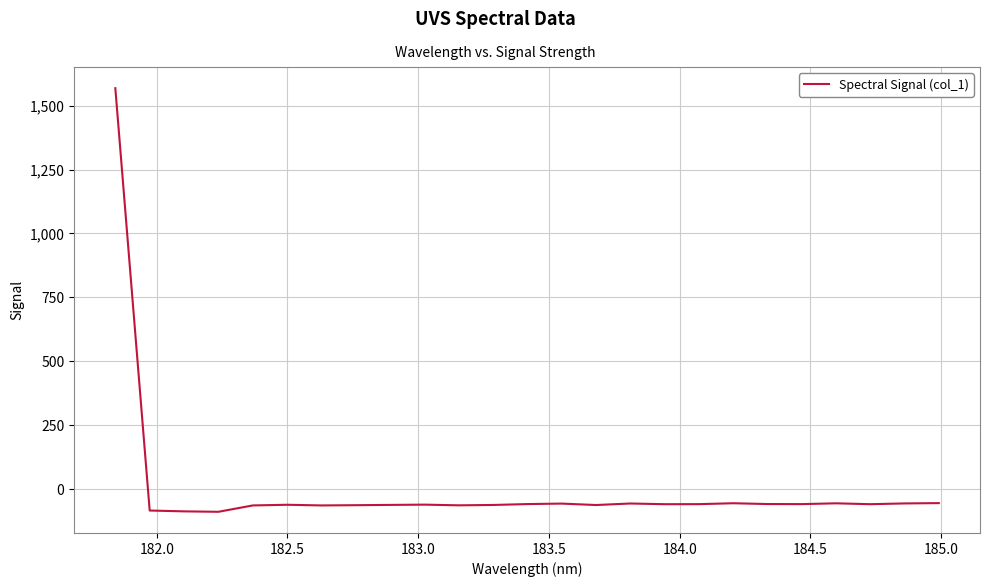

What is the average value?

3.4